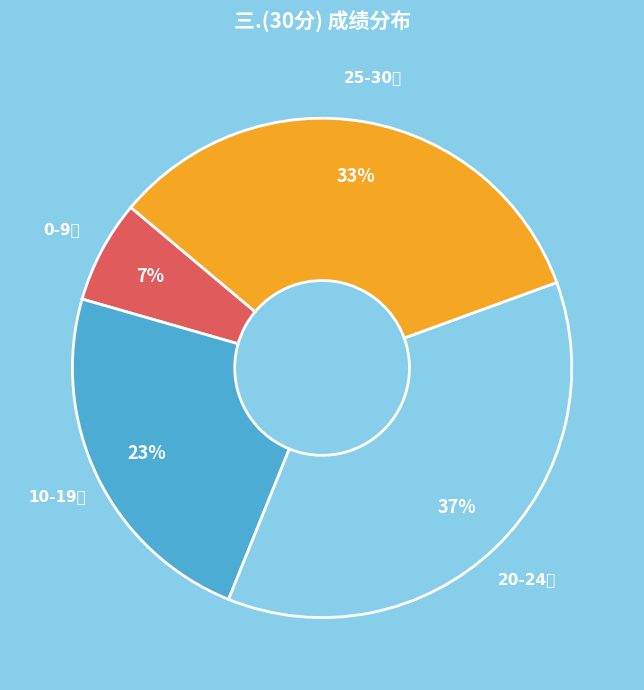

Rank the categories by value from lowest to highest.

0-9分, 10-19分, 25-30分, 20-24分